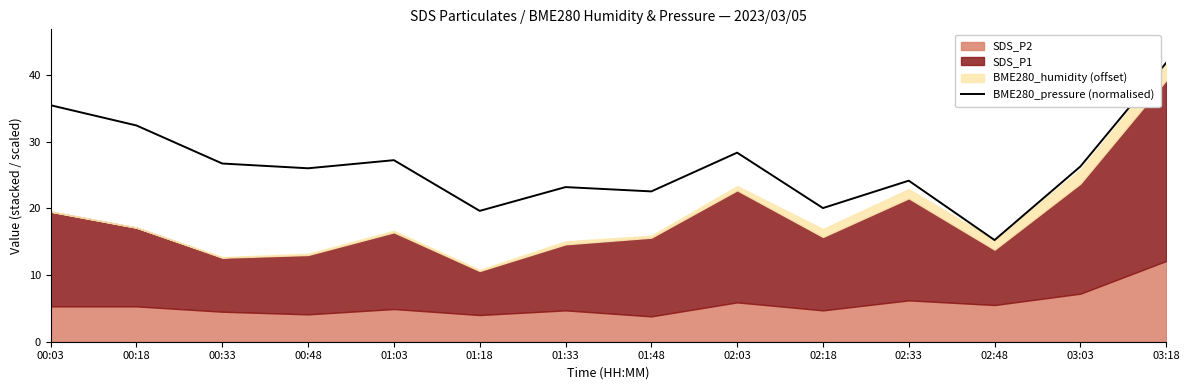

What is the change in value from 01:33 to 02:03?

+5.2